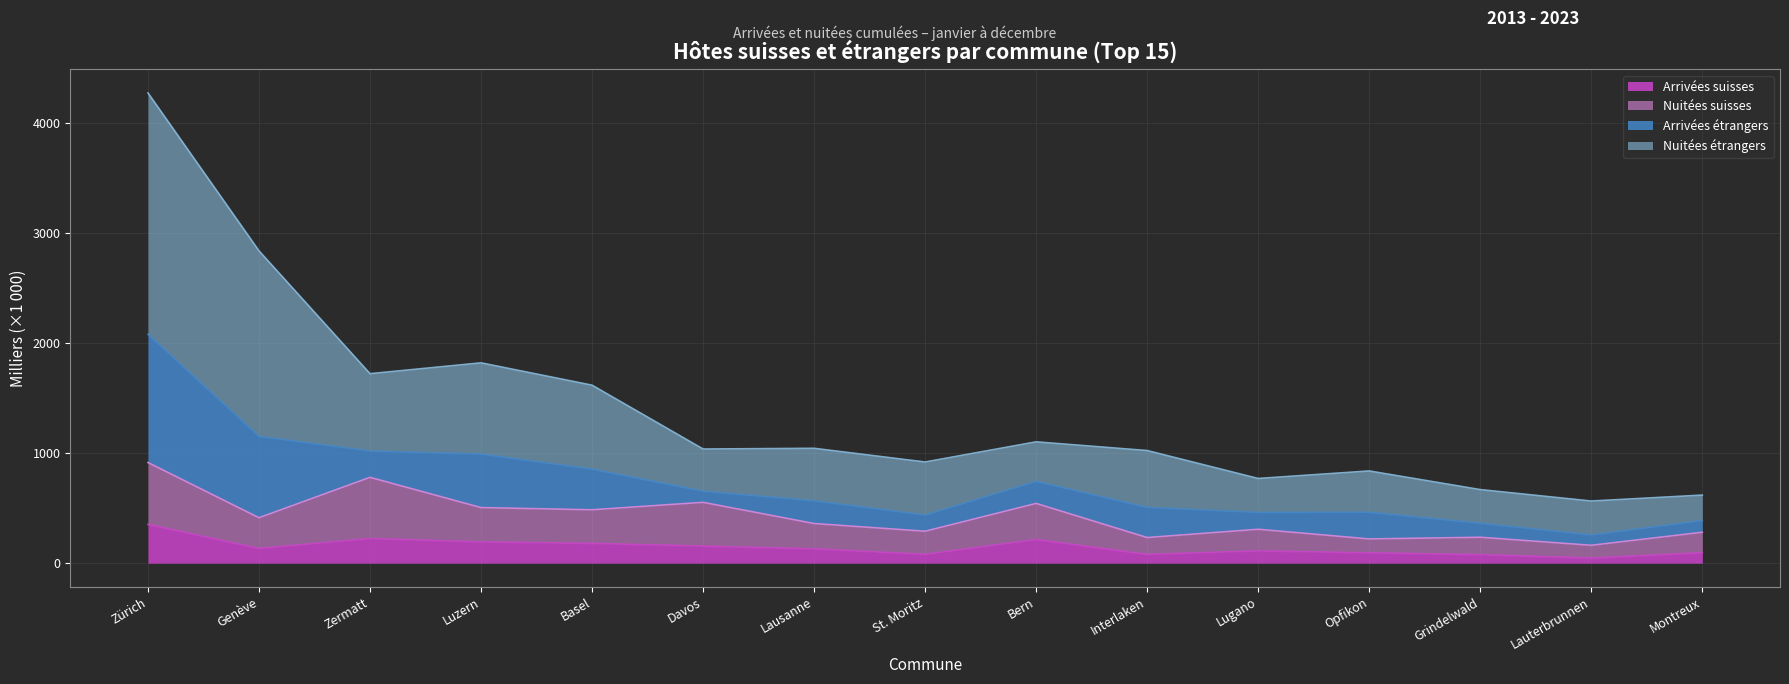

Does the chart display data point markers on the line(s)?

No